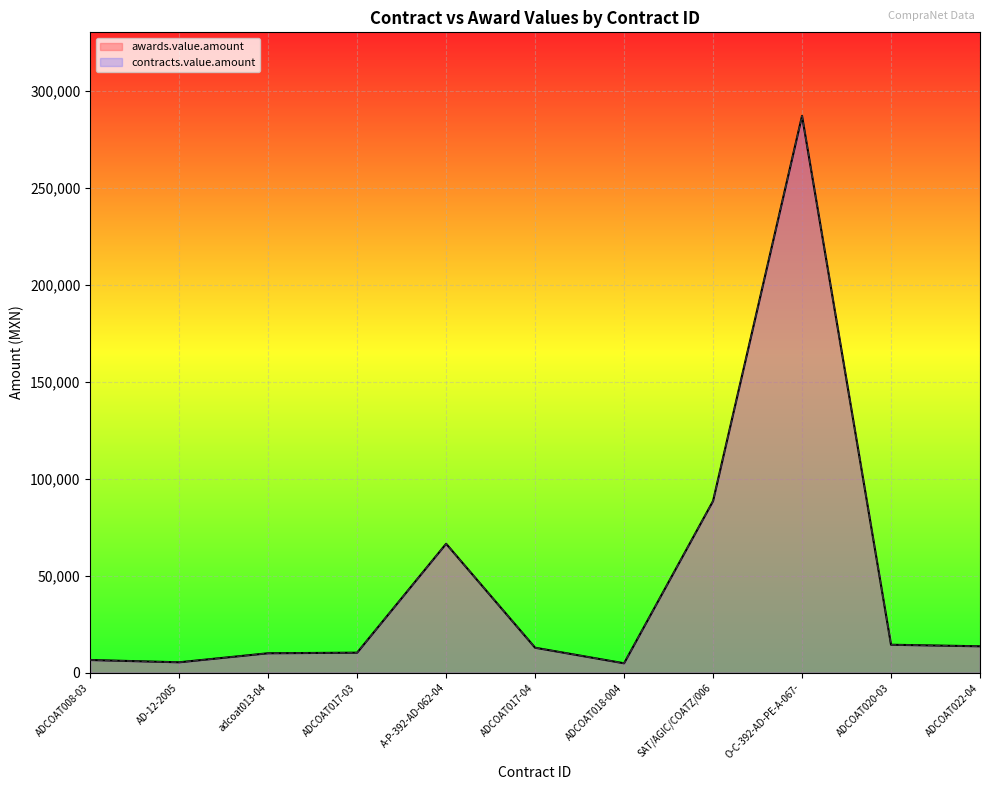

Which series has the largest range (max minus min)?

awards.value.amount